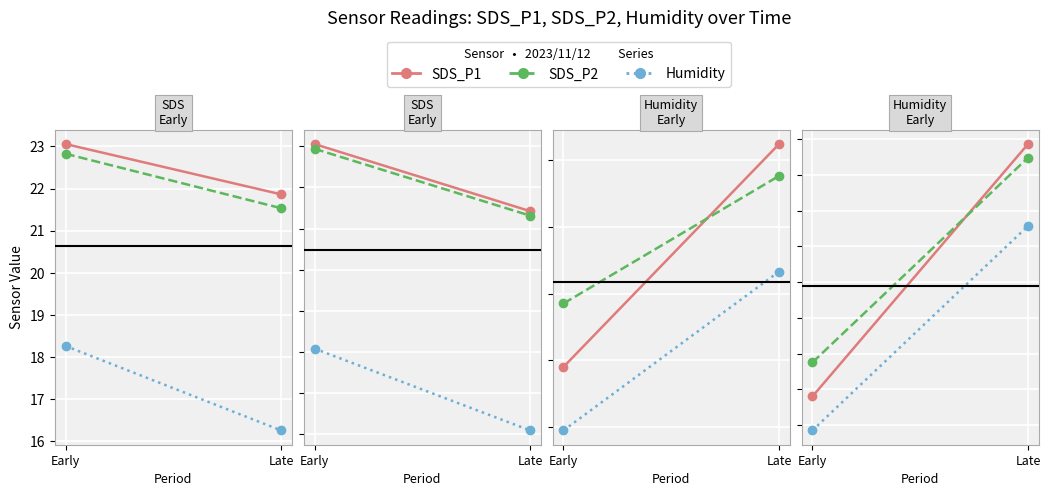

Which category has the lowest value in the SDS_P1 series?

Early